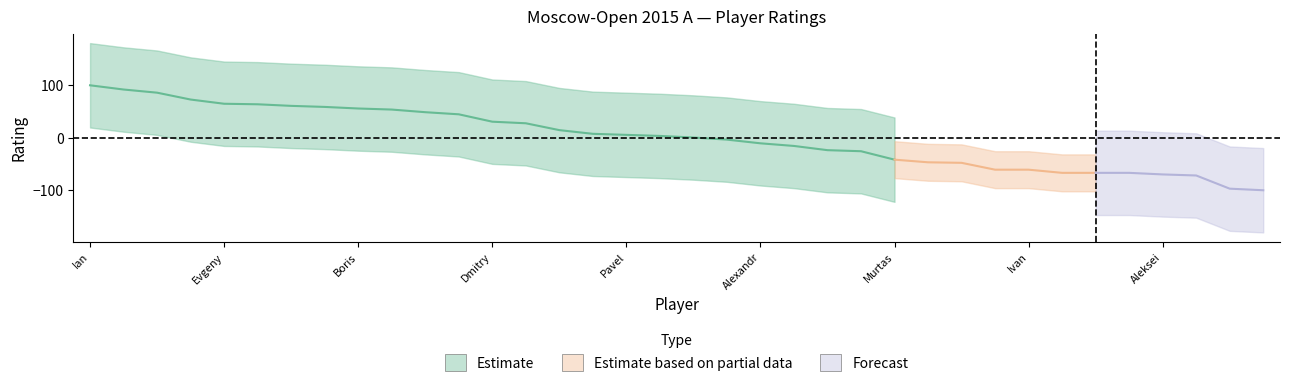

Rank the categories by value from lowest to highest.

Iljushin Alexei, Eliseev Urii, Xiu Deshun, Pridorozhni Aleksei, Ibragimov Ildar, Kryakvin Dmitry, Megaranto Susanto, Gabrielian Artur, Rozum Ivan, Grigoriants Sergey, Timofeev Artyom, Kazhgaleyev Murtas, Kunin Vitaly, Shimanov Aleksandr, Savchenko Boris, Fier Alexandr, Demchenko Anton, Goganov Aleksey, Volkov Sergey, Ponkratov Pavel, Bukavshin Ivan, Khairullin Ildar, Mamedov Rauf, Kokarev Dmitry, Artemiev Vladislav, Petrosian Tigran L., Fedoseev Vladimir, Grachev Boris, Khismatullin Denis, Inarkiev Ernesto, Sjugirov Sanan, Alekseev Evgeny, Korobov Anton, Lysyj Igor, Vallejo Pons Francisco, Nepomniachtchi Ian